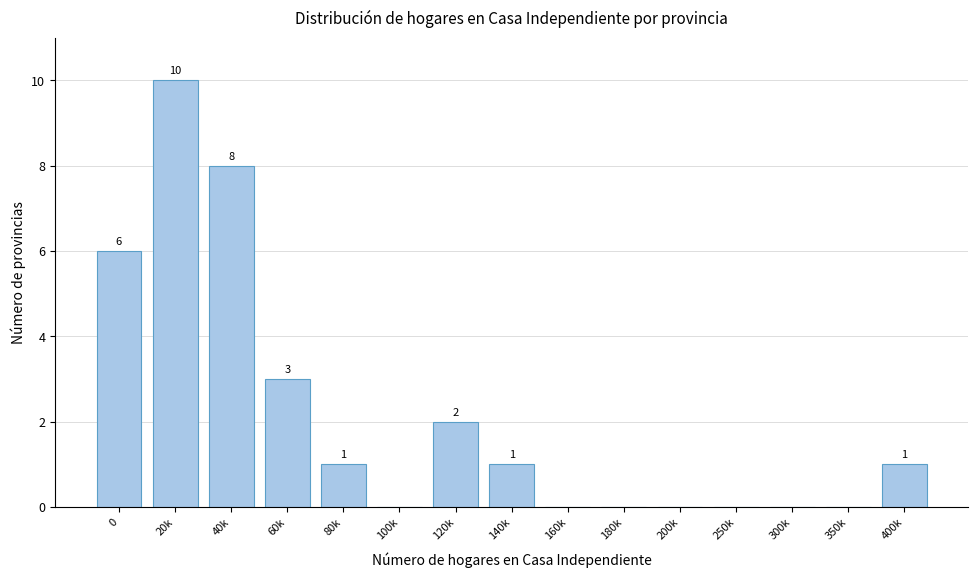

Reading left to right, list all the values displayed in this chart.

0=6	20k=10	40k=8	60k=3	80k=1	100k=0	120k=2	140k=1	160k=0	180k=0	200k=0	250k=0	300k=0	350k=0	400k=1